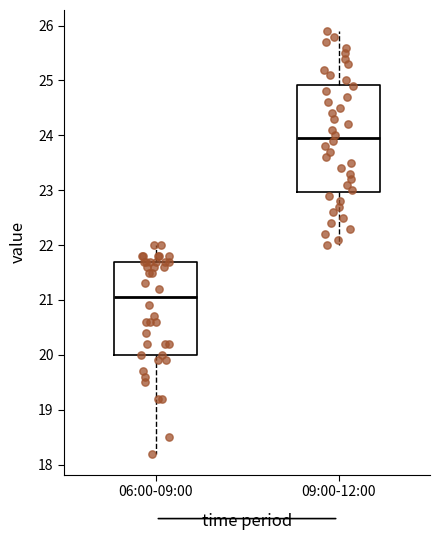

Which box is the tallest, from its lower edge to its upper edge?

09:00-12:00